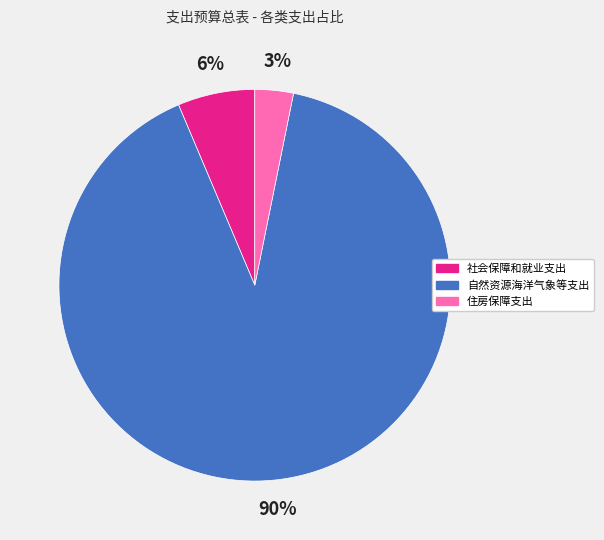

To the nearest percent, what is the average slice percentage?

33%